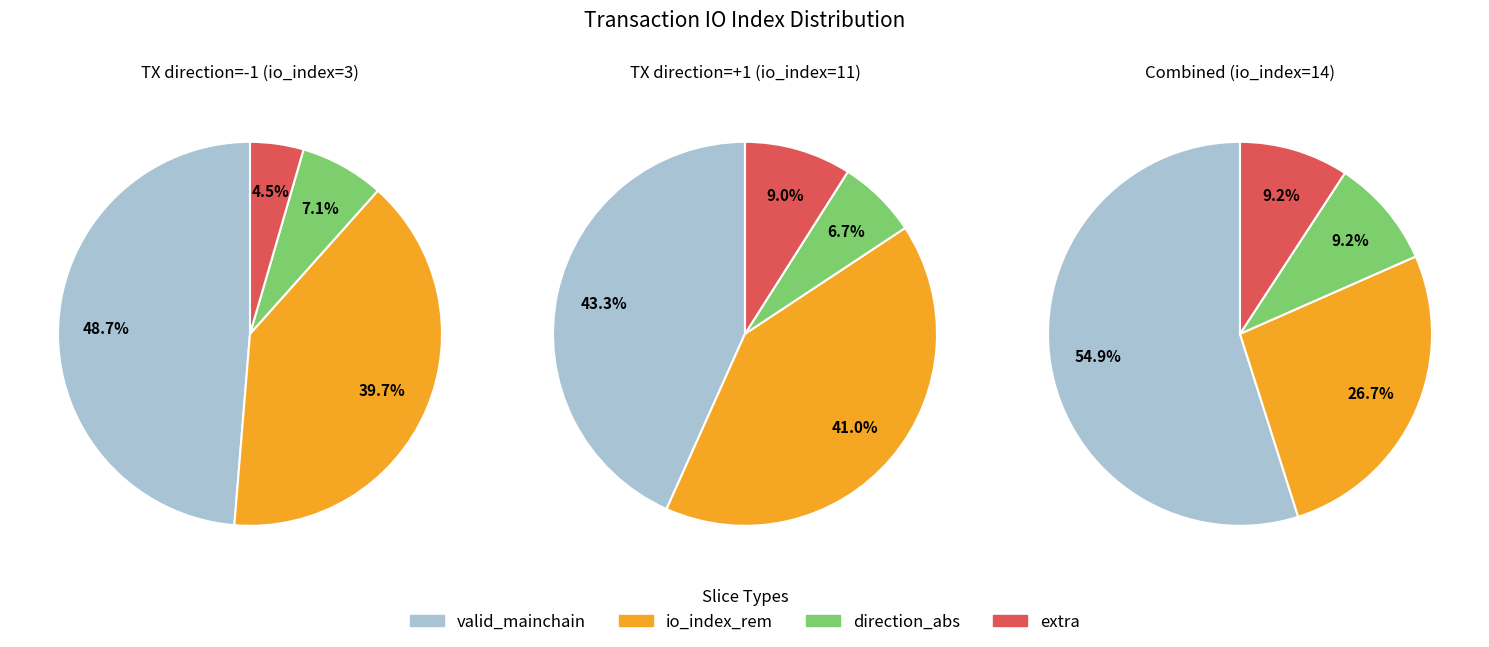

Is the sum of direction and io_index greater than half?

Yes